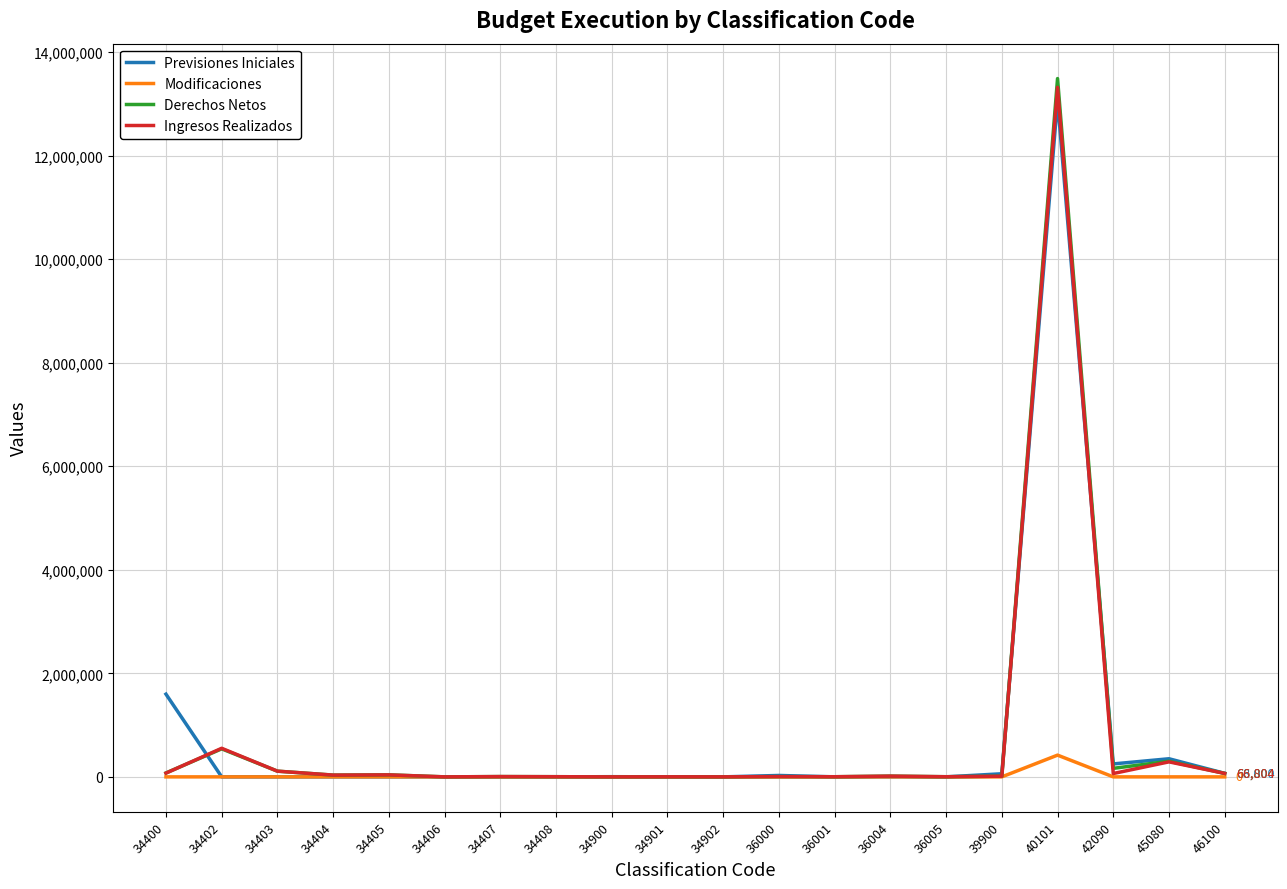

In Derechos Netos, how many points are lower than both neighbors (excluding endpoints)?

7